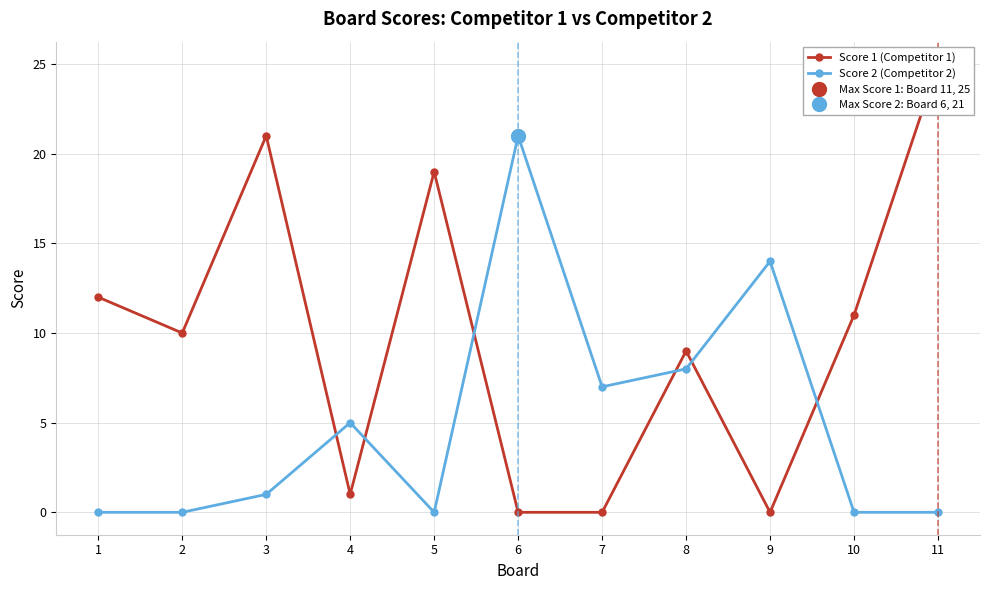

How many values in Score 1 (Competitor 1) are above zero?

8